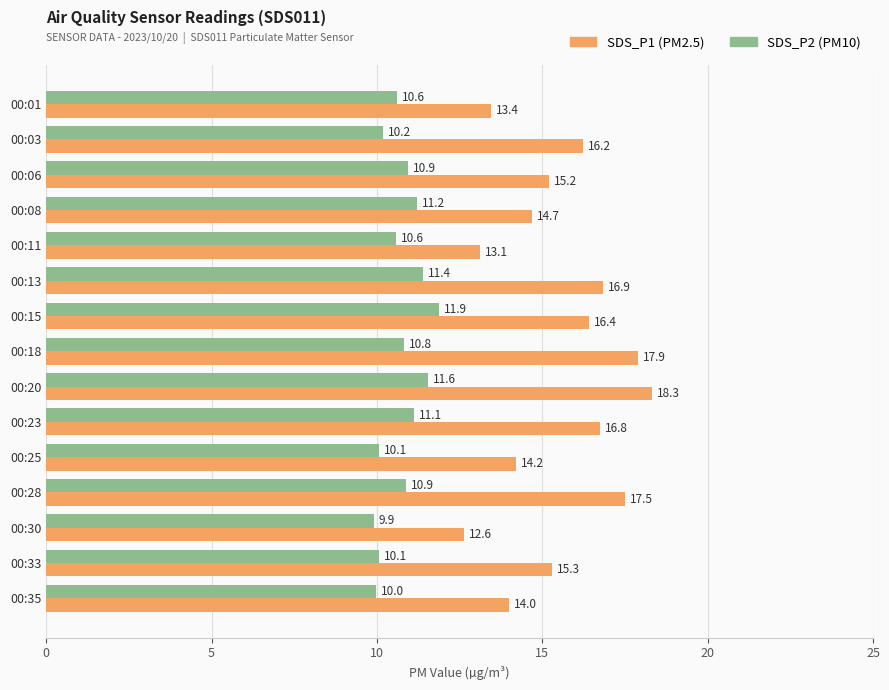

What is the smallest value displayed?

9.9